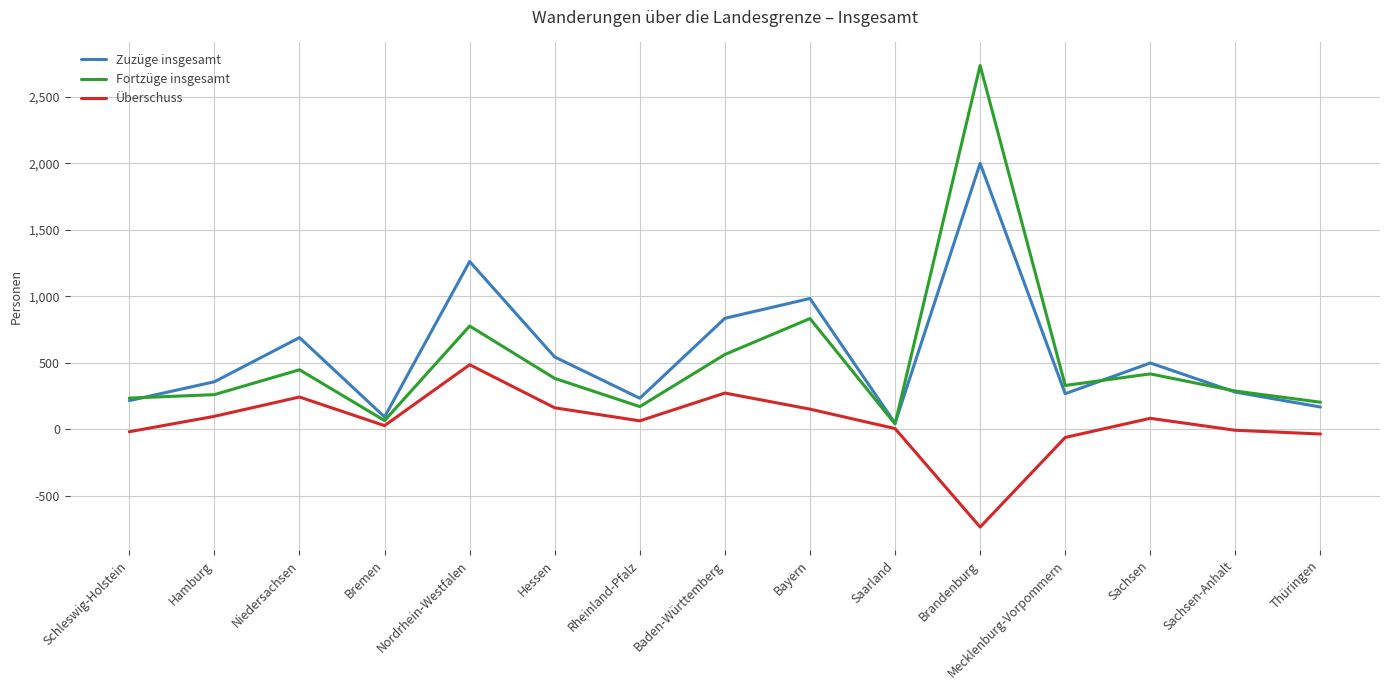

What is the smallest value displayed?

-736